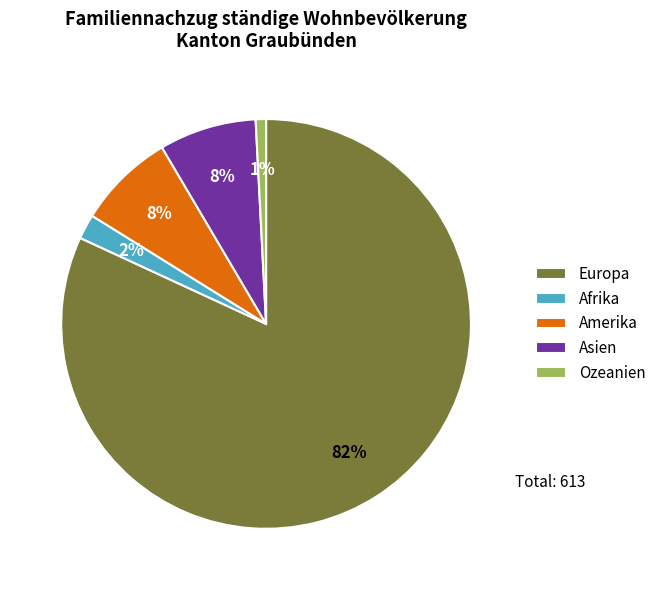

Which has a higher value, Afrika or Ozeanien?

Afrika